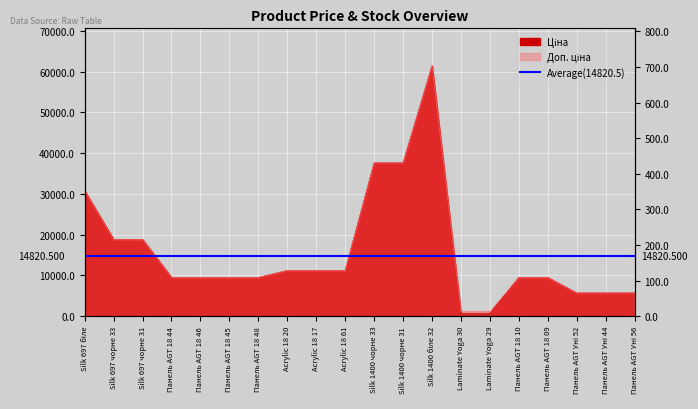

What is the sum of all Доп. ціна values?

314561.9